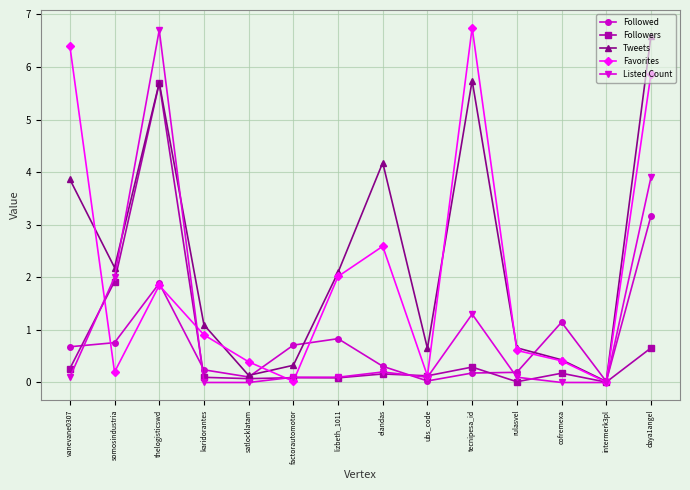

What is the difference between the maximum and minimum values in the Tweets series?

6.6